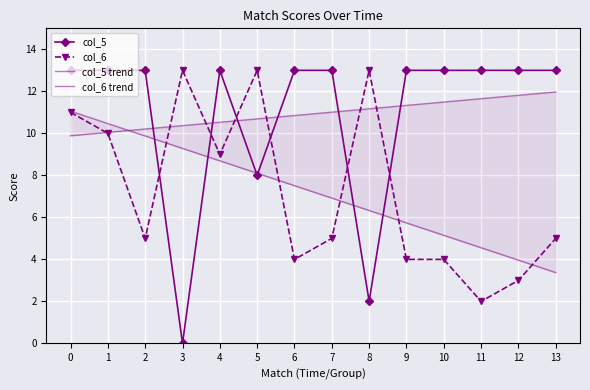

At which category does the chart reach its minimum across all series?

3